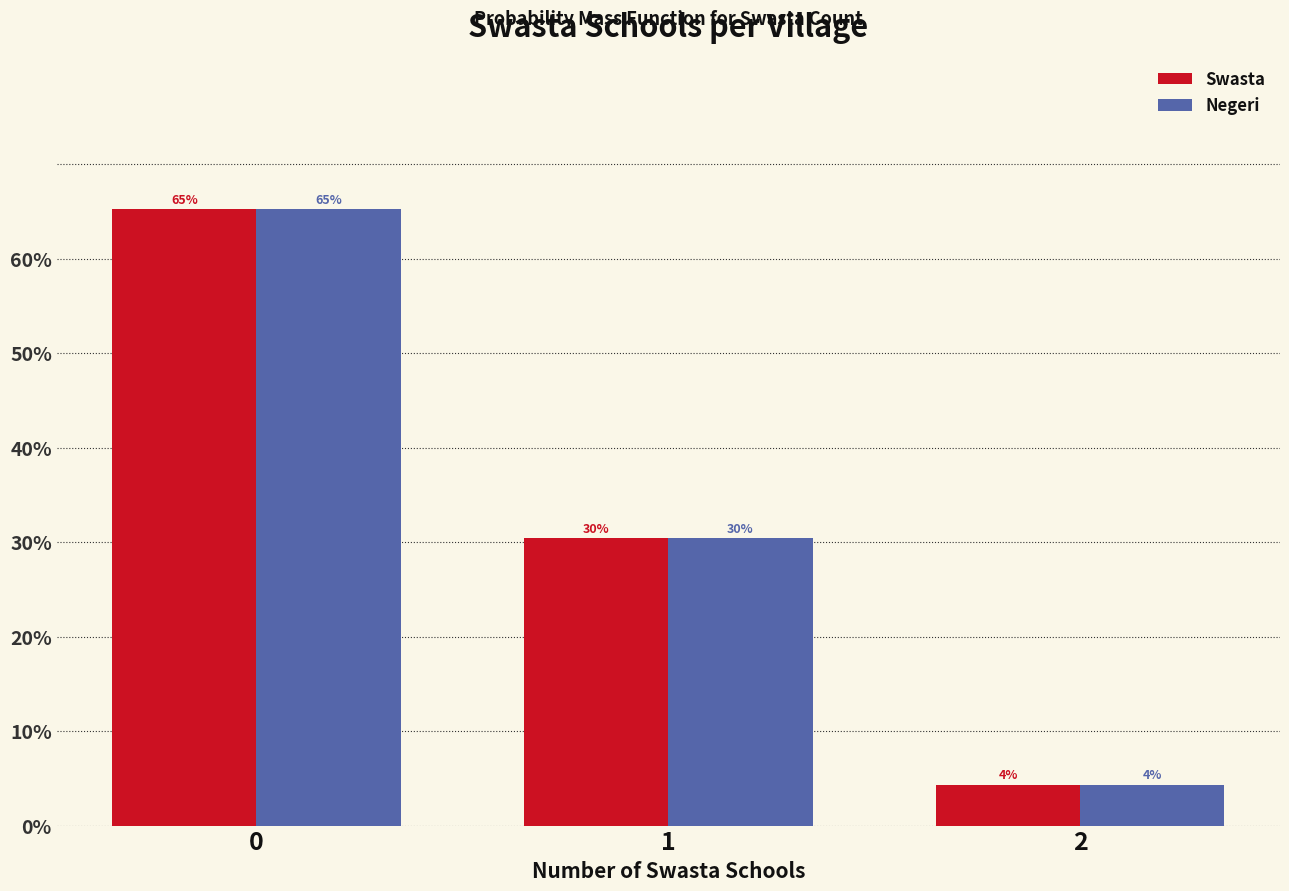

Does the chart contain any negative values?

No